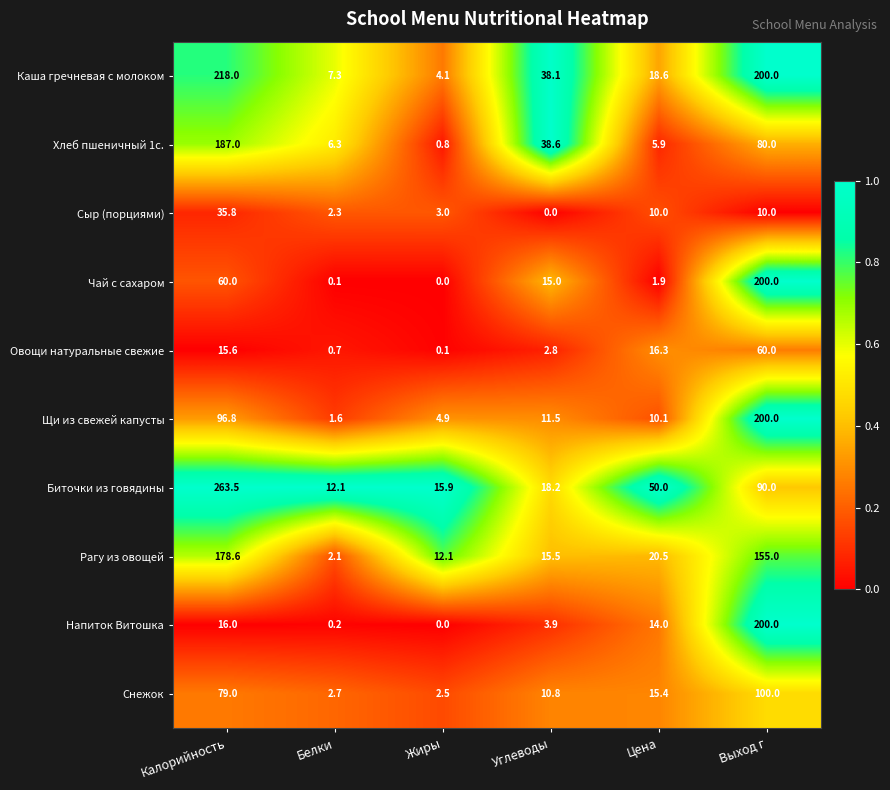

Which series has the largest total across all categories?

Каша гречневая с молоком